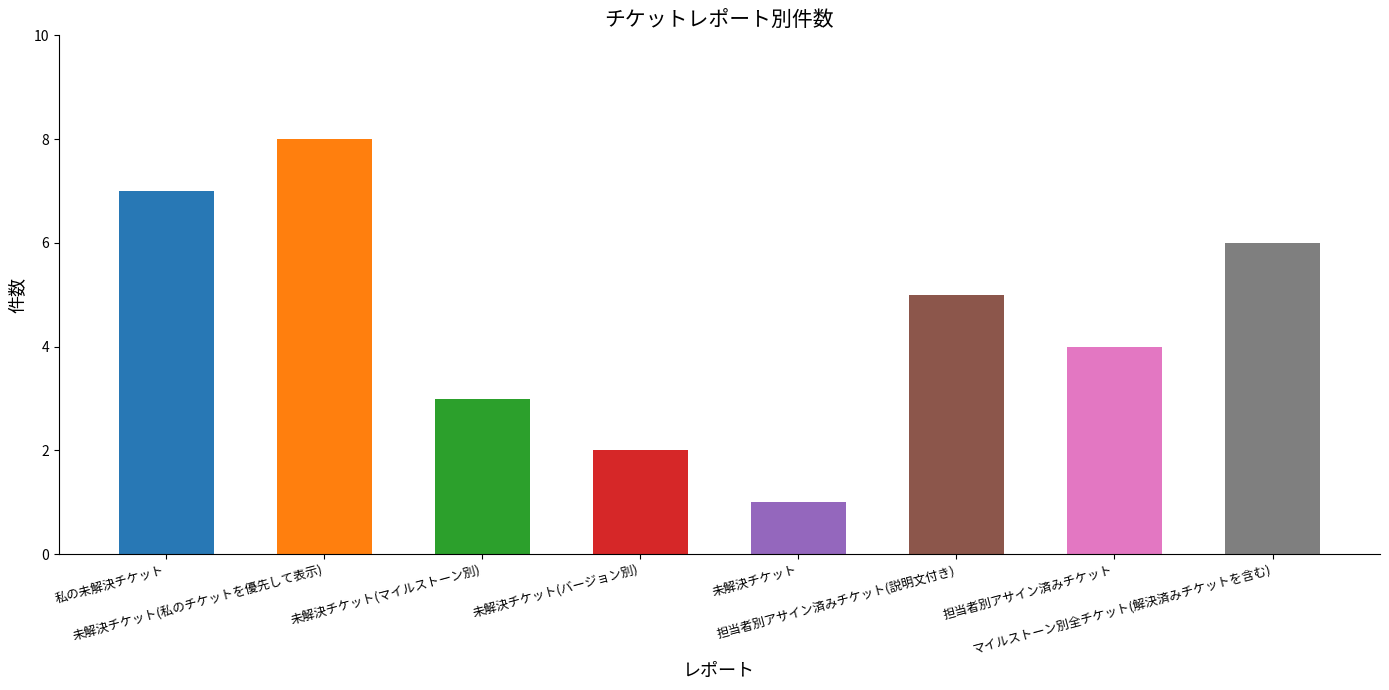

Is it true that the value at 担当者別アサイン済みチケット is 4?

True